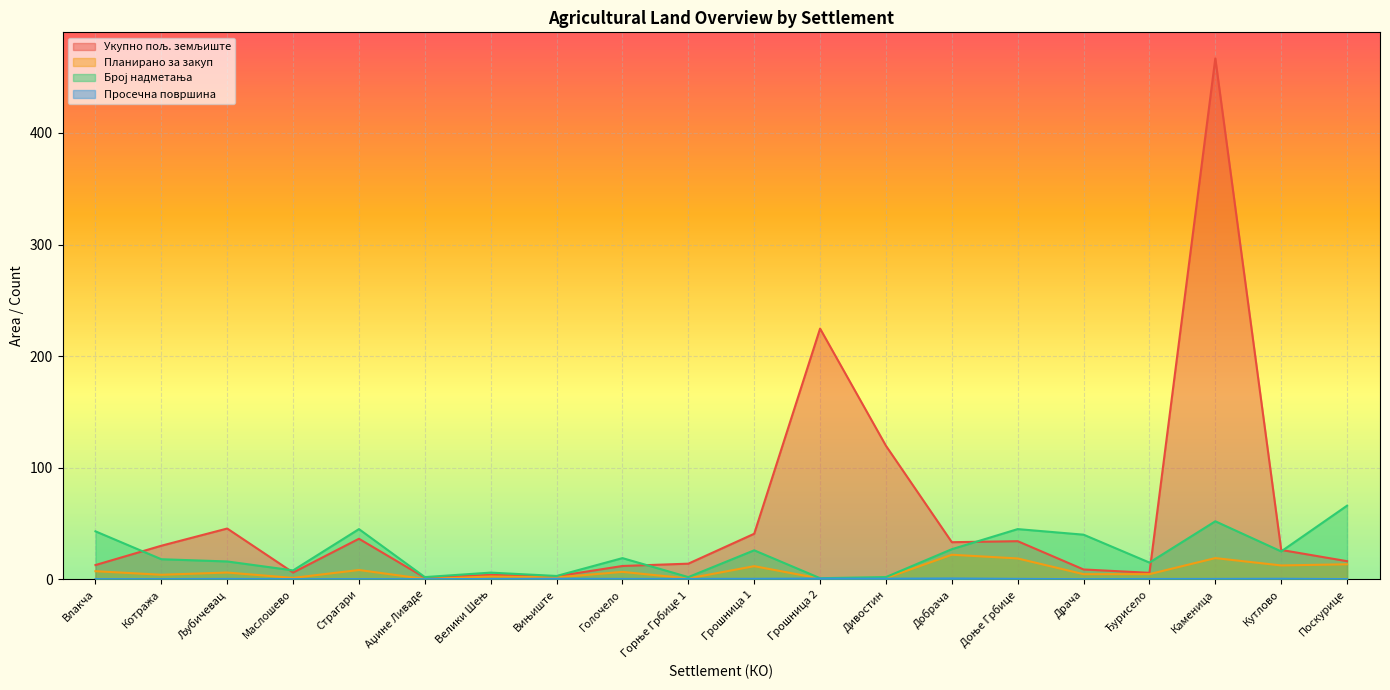

At which category does Број надметања reach its first local valley?

Маслошево